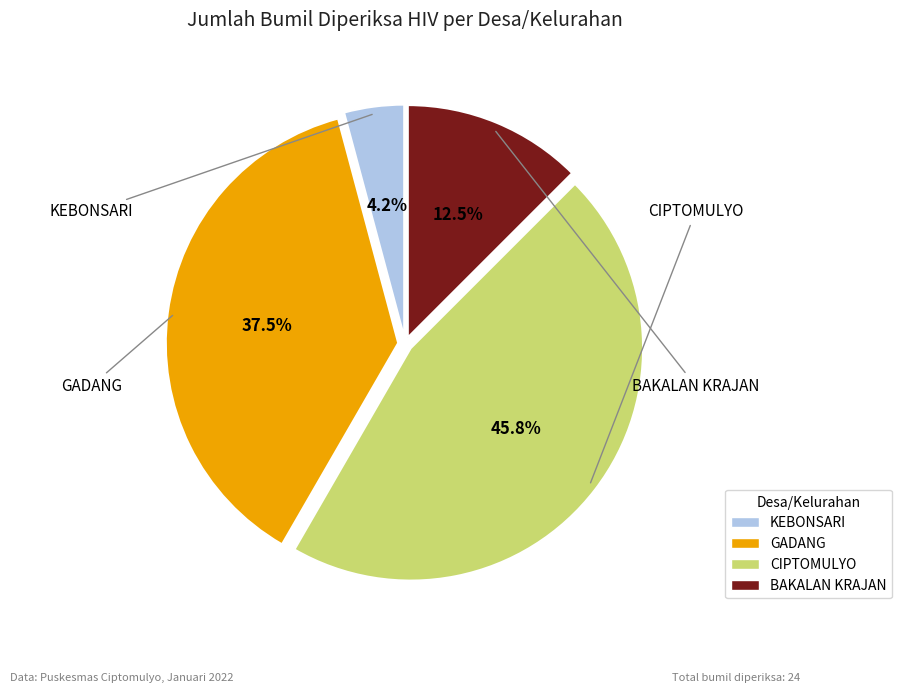

To the nearest percent, what is the difference between the largest and smallest slice percentages?

42%